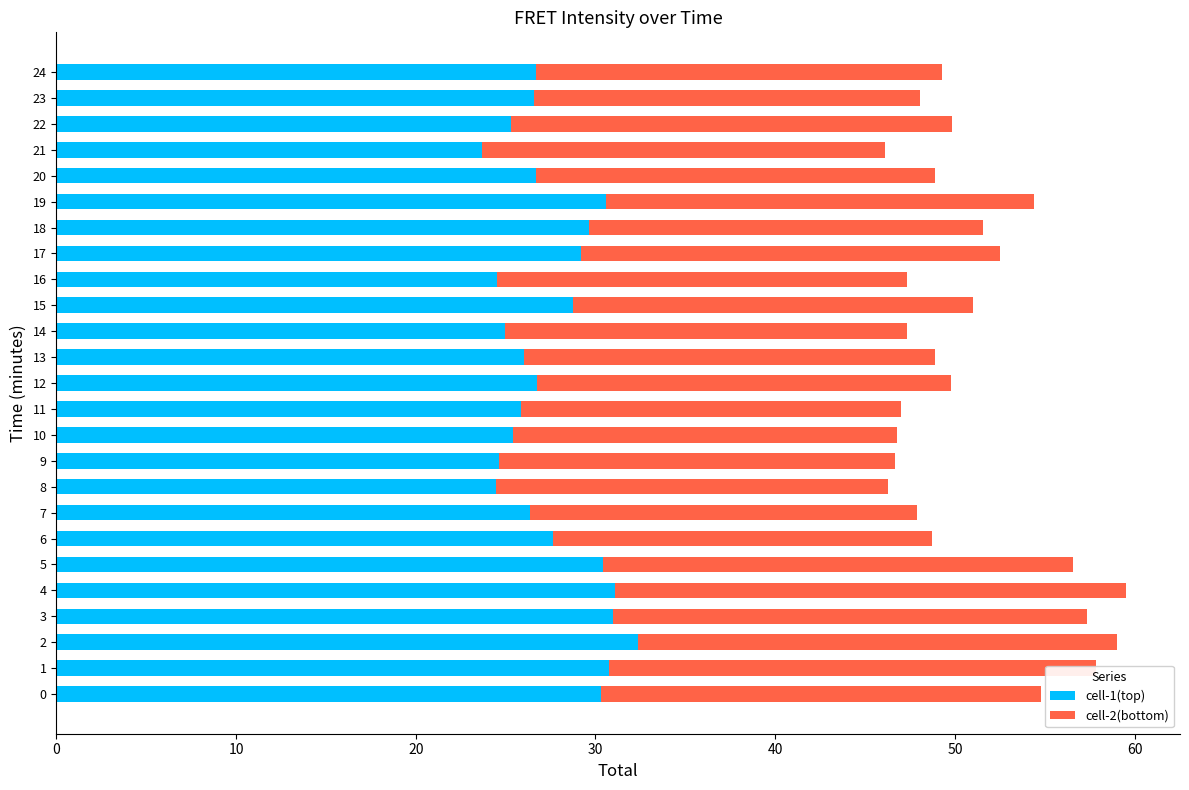

How many series are shown in this chart?

2